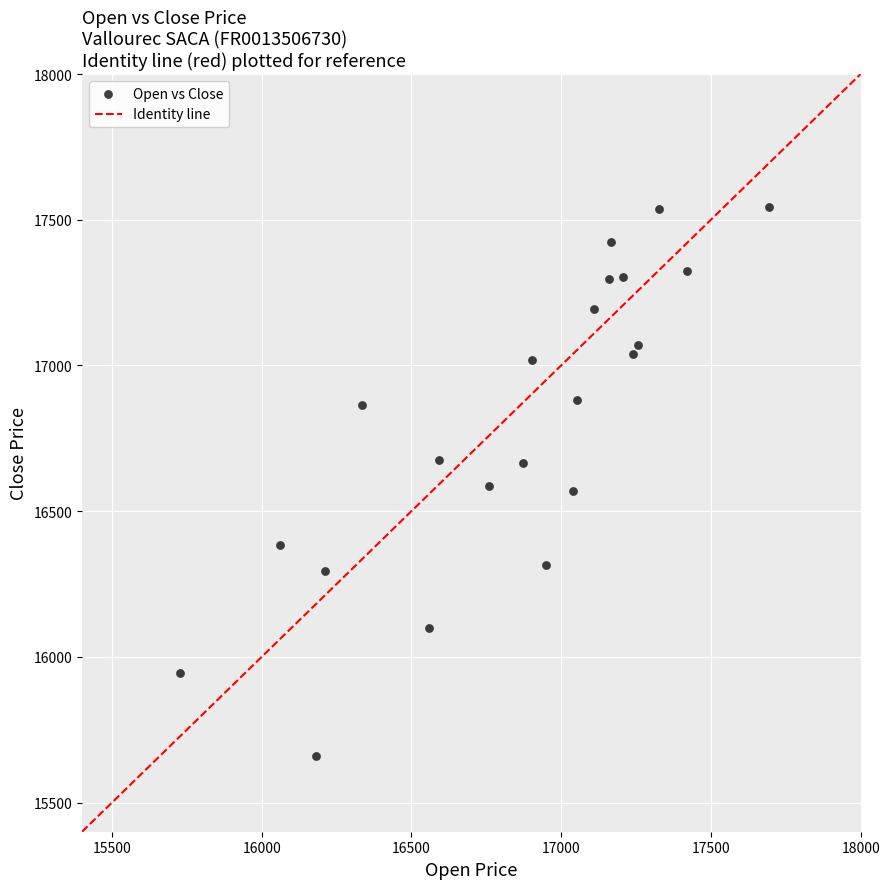

What is the range of X values (max minus min)?

1967